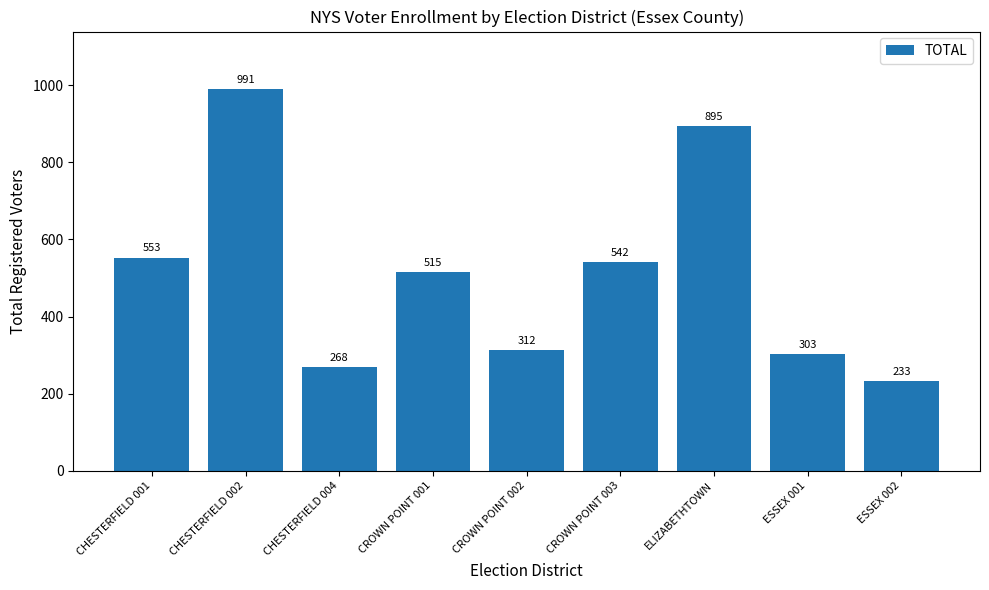

List the labels in order of value, largest first.

CHESTERFIELD 002, ELIZABETHTOWN, CHESTERFIELD 001, CROWN POINT 003, CROWN POINT 001, CROWN POINT 002, ESSEX 001, CHESTERFIELD 004, ESSEX 002